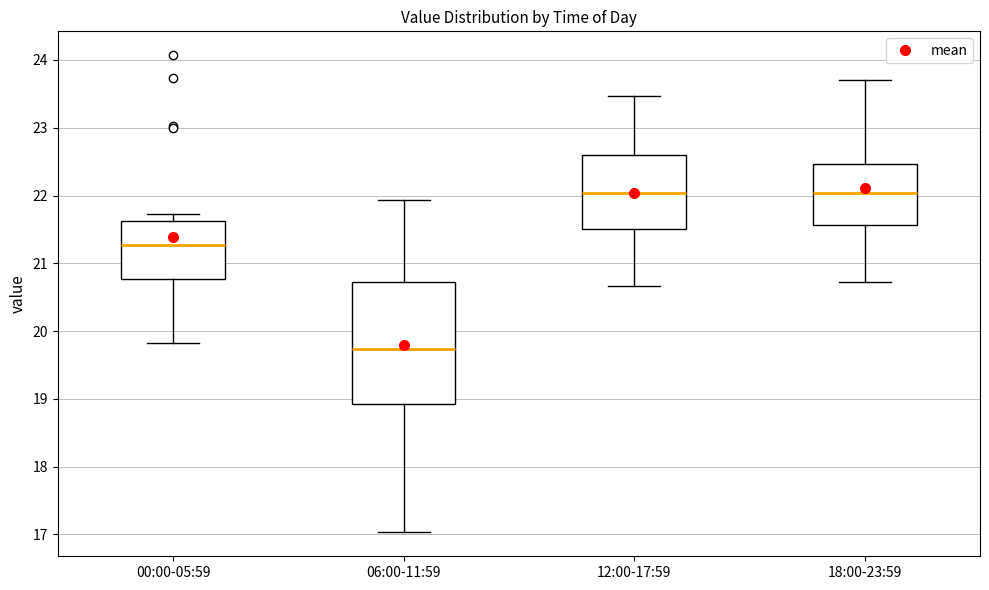

Where does the lower whisker of the box for 12:00-17:59 end on the y-axis? The values are not printed on the chart, so give them approximately, as read against the axis.

20.7